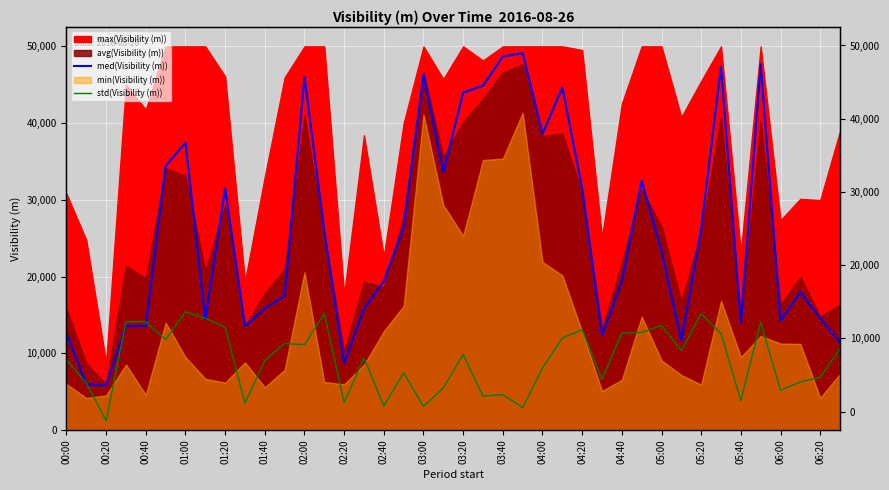

The std(Visibility (m)) series shows 5280 at 03:00. True or false?

False